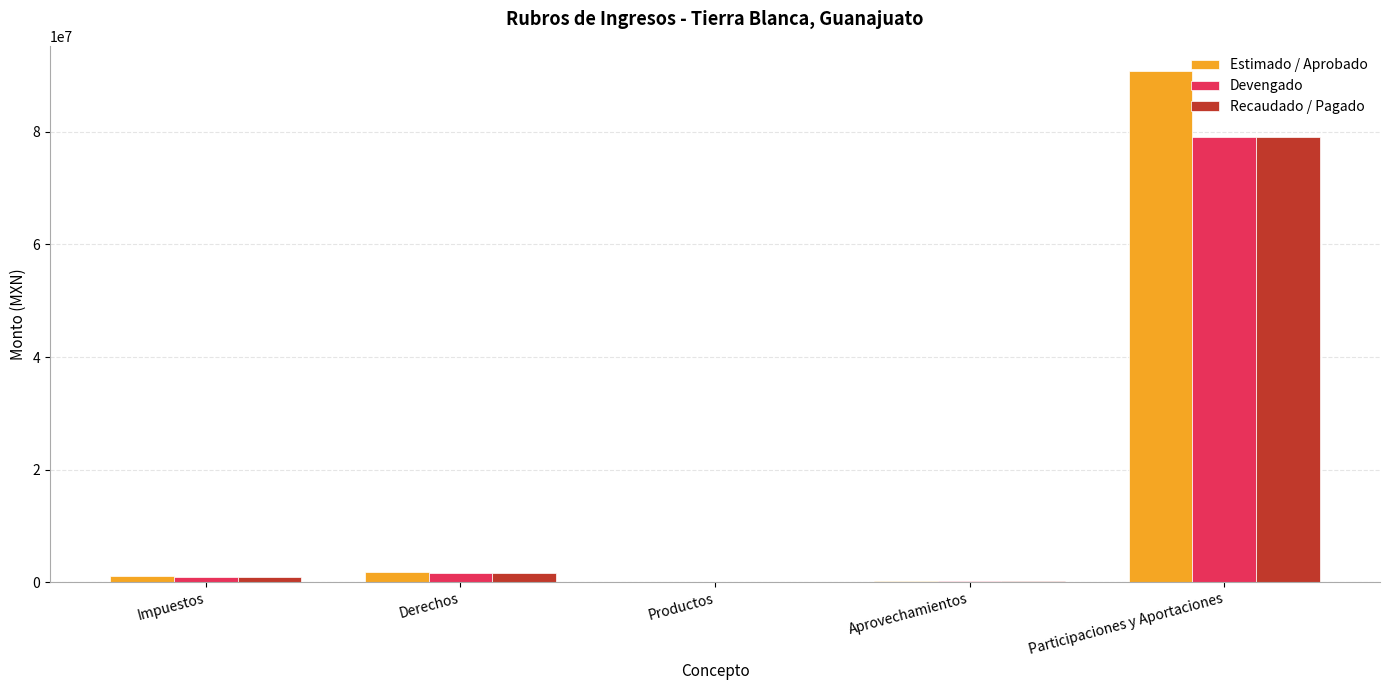

Which category has the highest value across all series?

Participaciones y Aportaciones